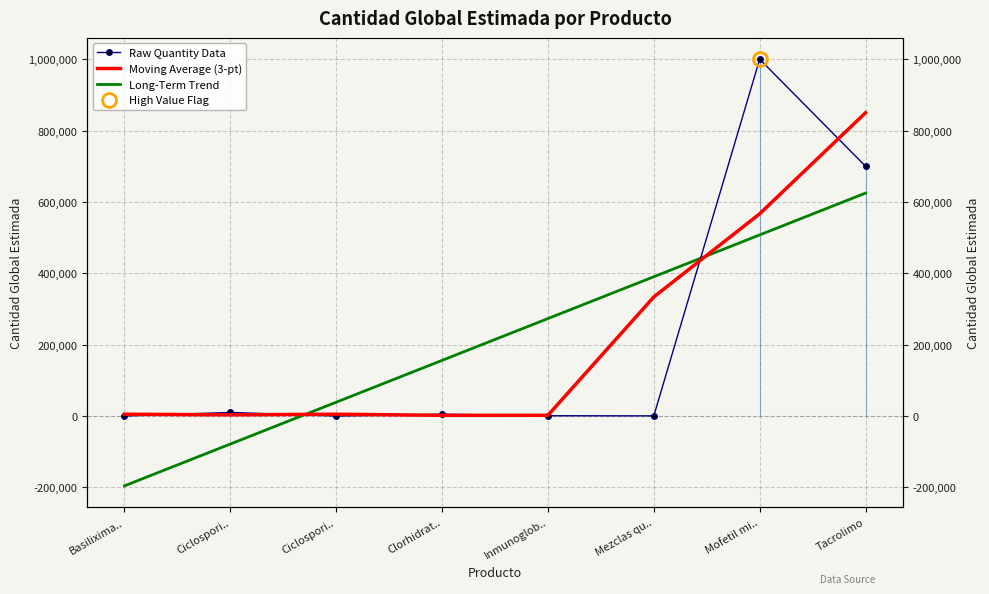

The Raw Quantity Data series shows 228222.5 at Mofetil mi... True or false?

False